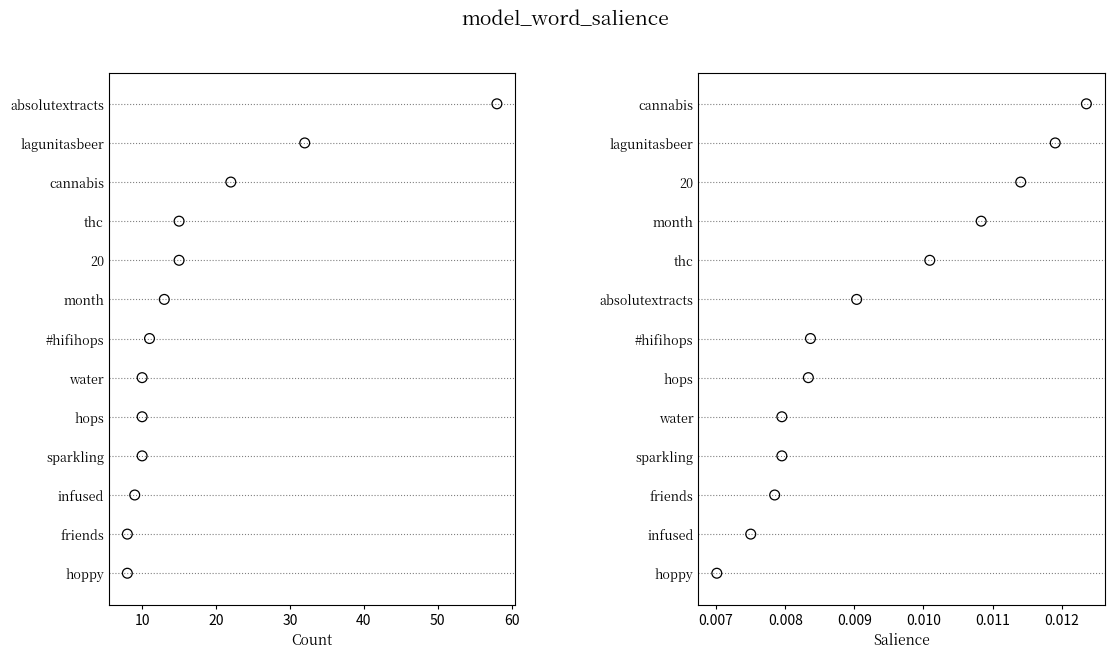

Which series has the largest total across all categories?

Count